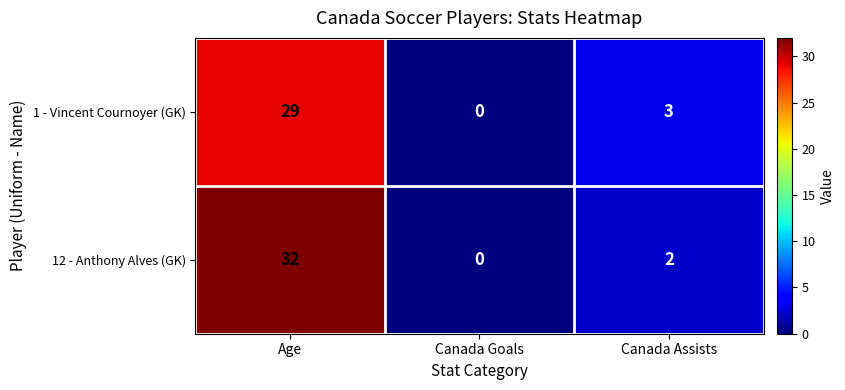

The 12 - Anthony Alves (GK) series shows 21 at Canada Goals. True or false?

False